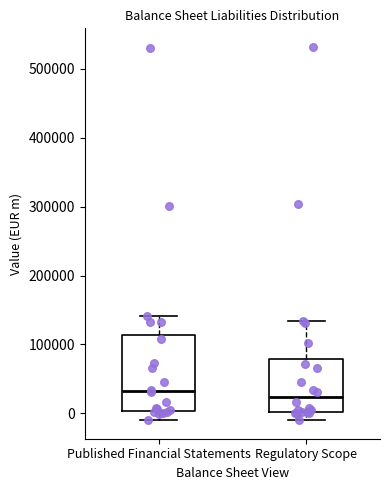

Comparing the boxes themselves (not the whiskers), which one is the tallest?

Published Financial Statements